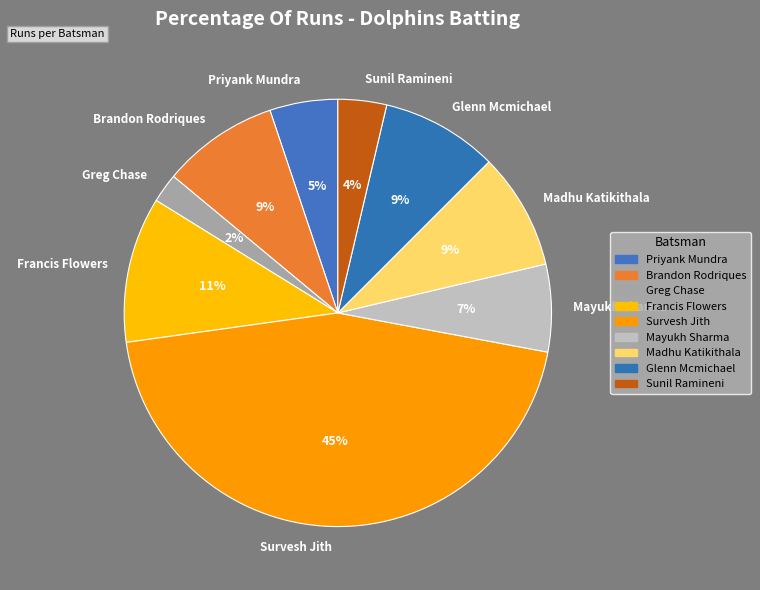

Count the number of slices in the pie.

9